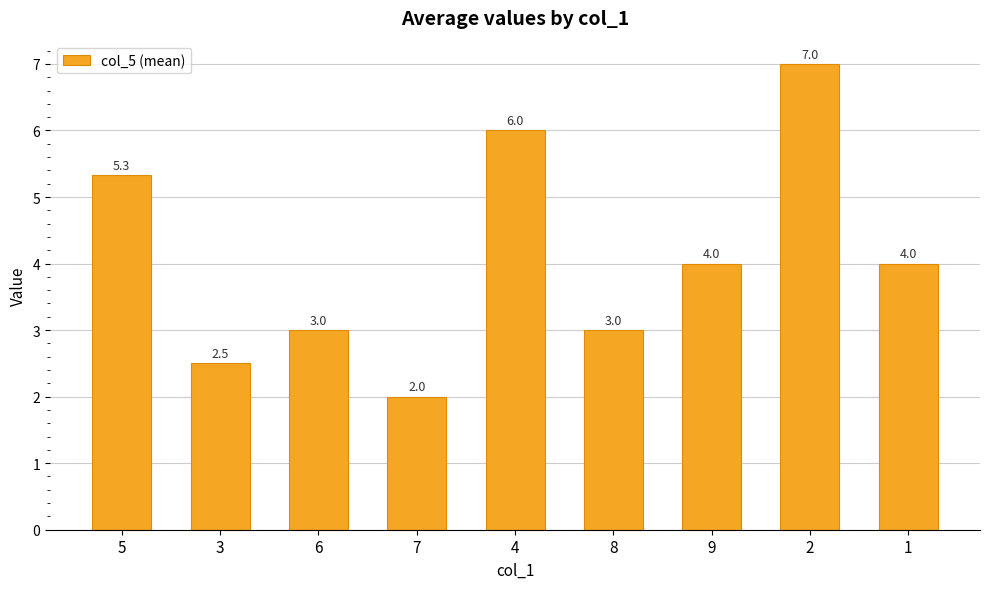

How many categories are shown in the chart?

9